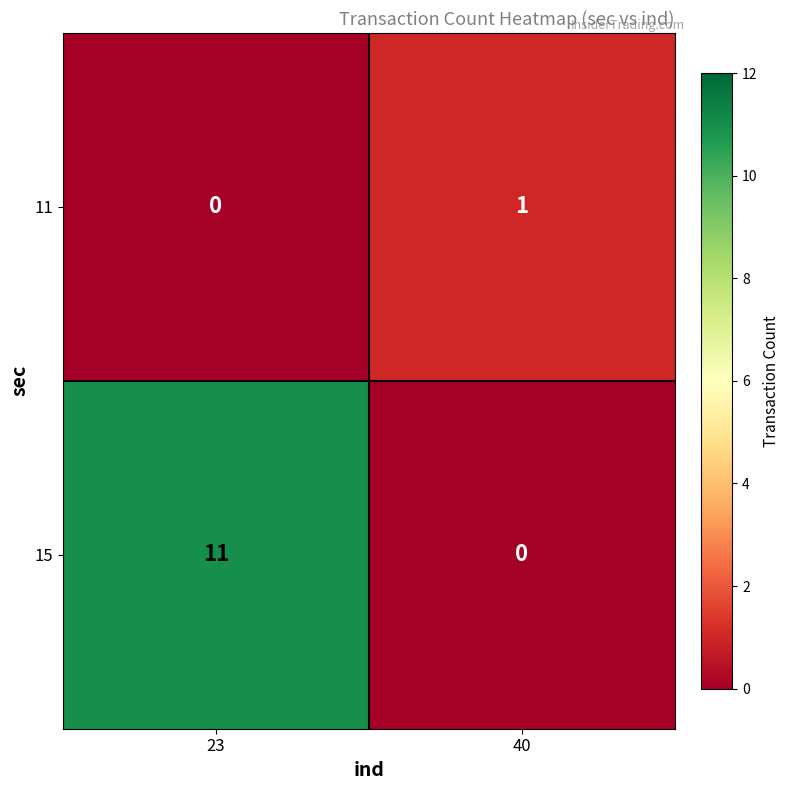

List the series in order of their overall mean, lowest first.

11, 15